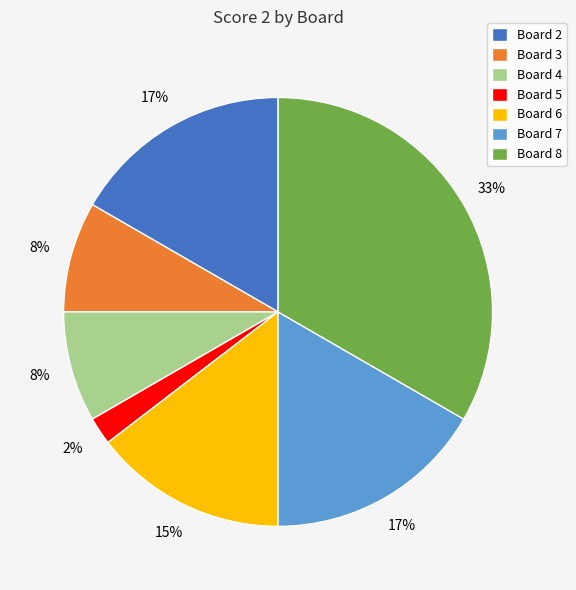

Count the number of slices in the pie.

7